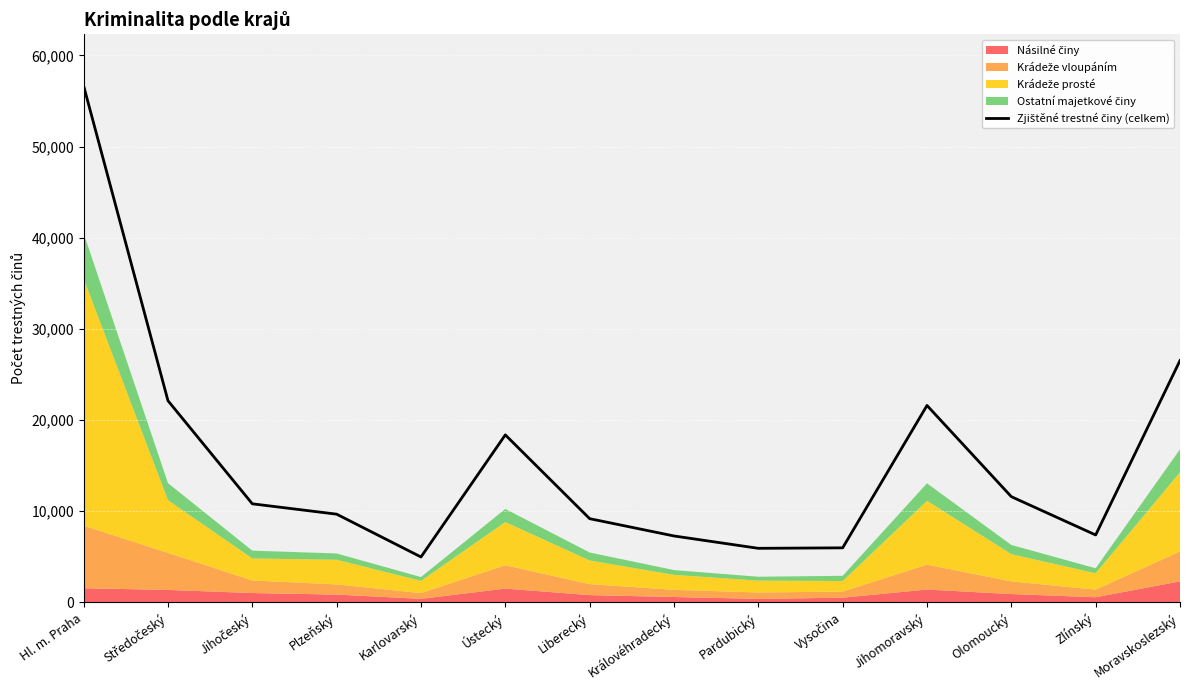

What is the value of the 14th point from the left?

26529